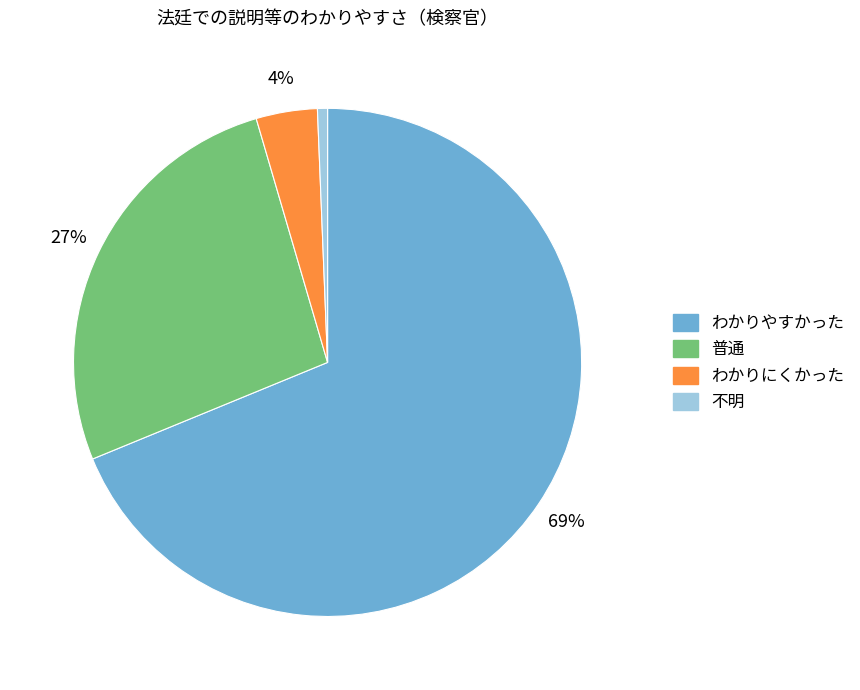

Is the sum of わかりやすかった and 不明 greater than half?

Yes